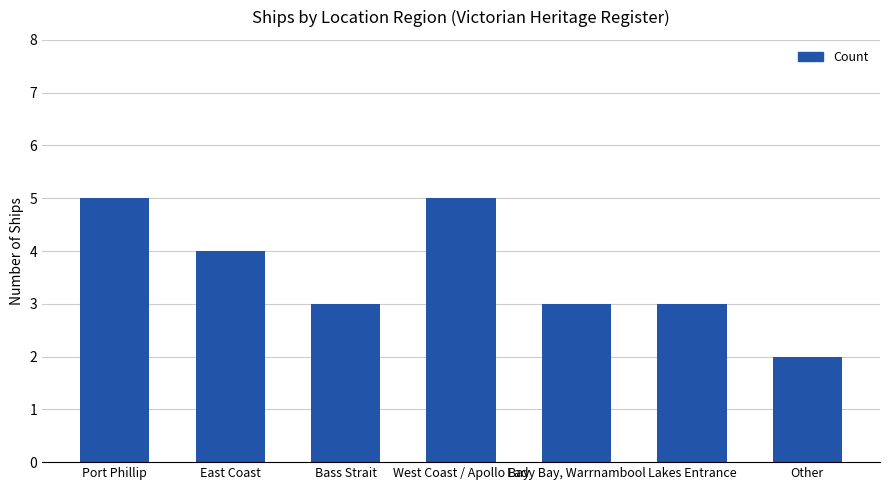

Reading left to right, what are all the values shown in this chart?

Port Phillip=5	East Coast=4	Bass Strait=3	West Coast / Apollo Bay=5	Lady Bay, Warrnambool=3	Lakes Entrance=3	Other=2